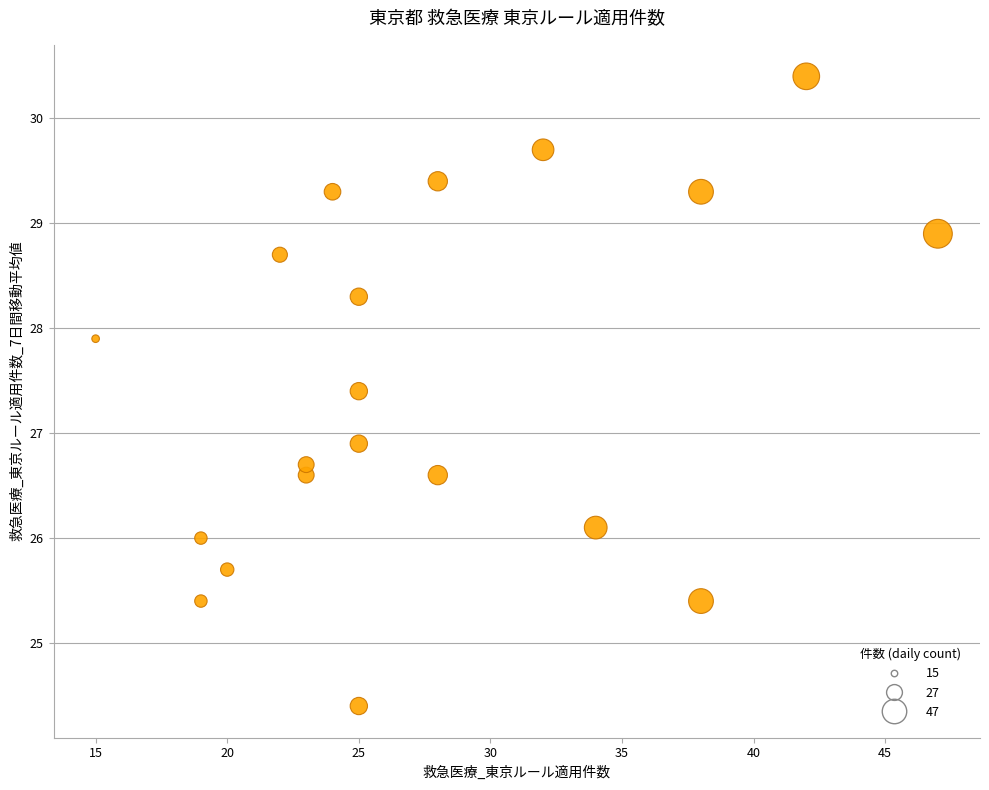

What Y value in the scatter plot is closest to 27?

26.9